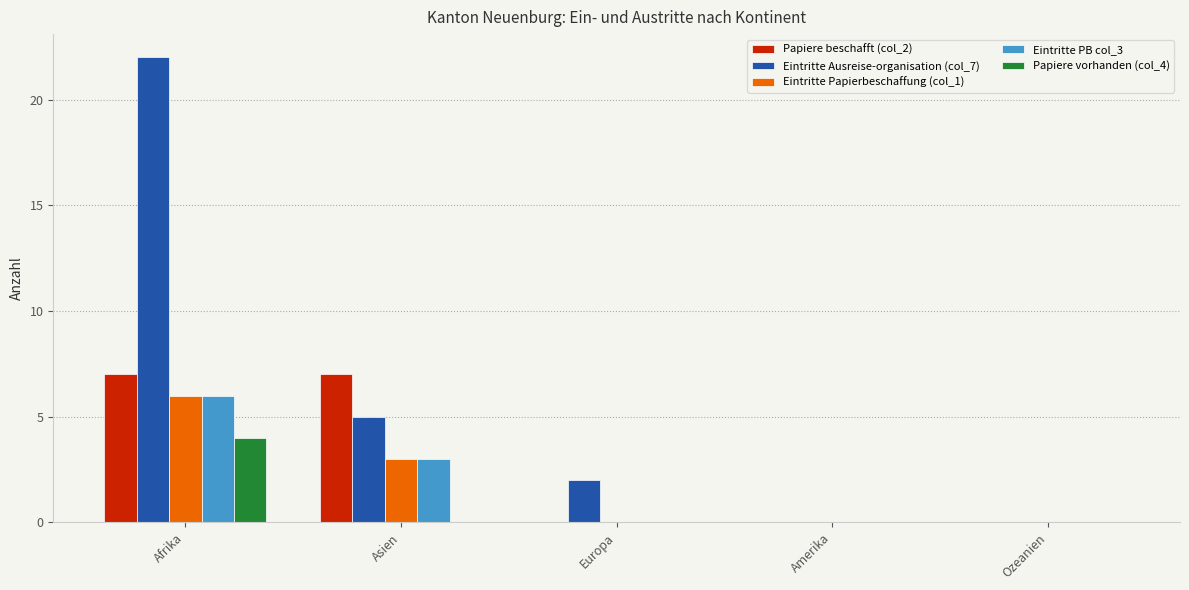

The value of Eintritte PB col_3 at Europa is -3. True or false?

False